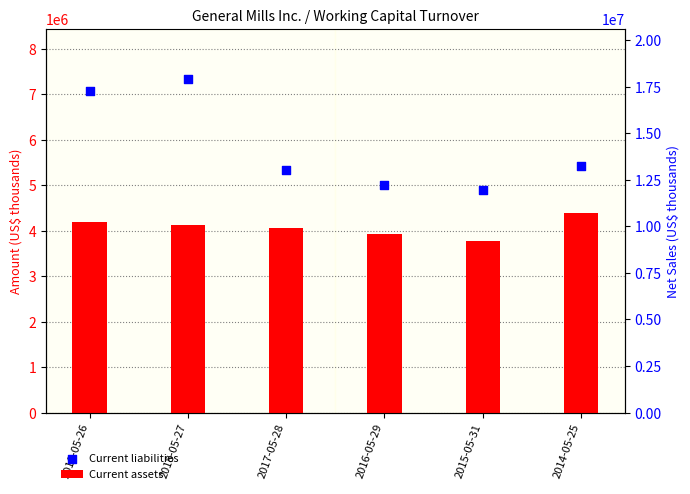

At how many categories does at least one series exceed 6865632?

2